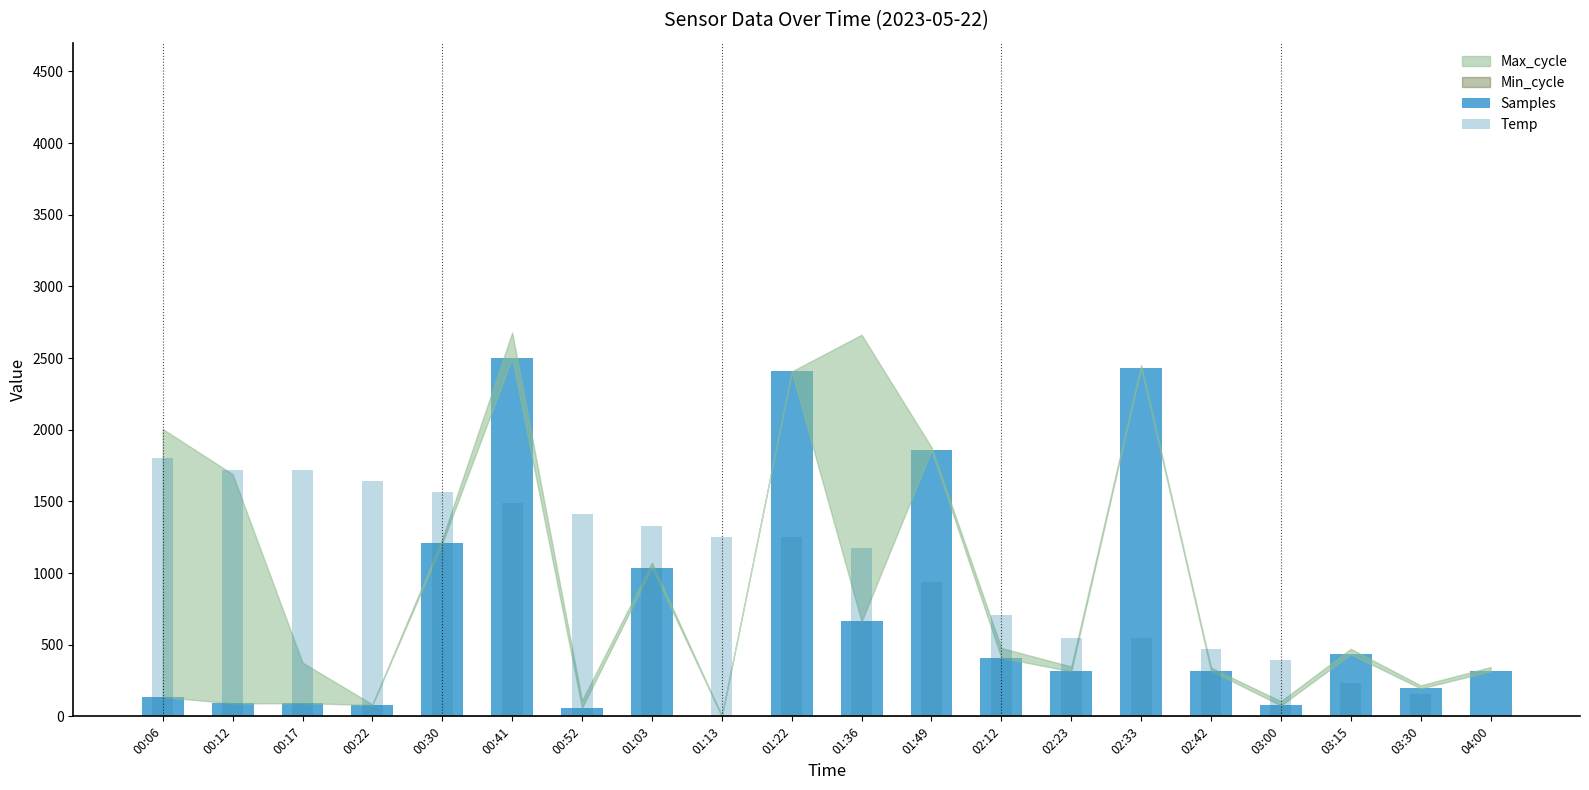

What is the label of the 10th bar from the right?

01:36